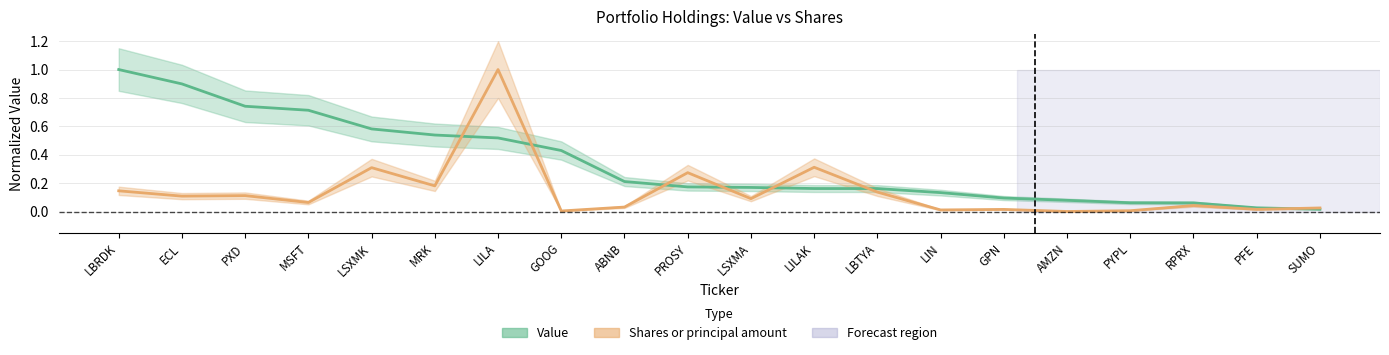

How many interior local peaks does the Shares or principal amount series have?

7